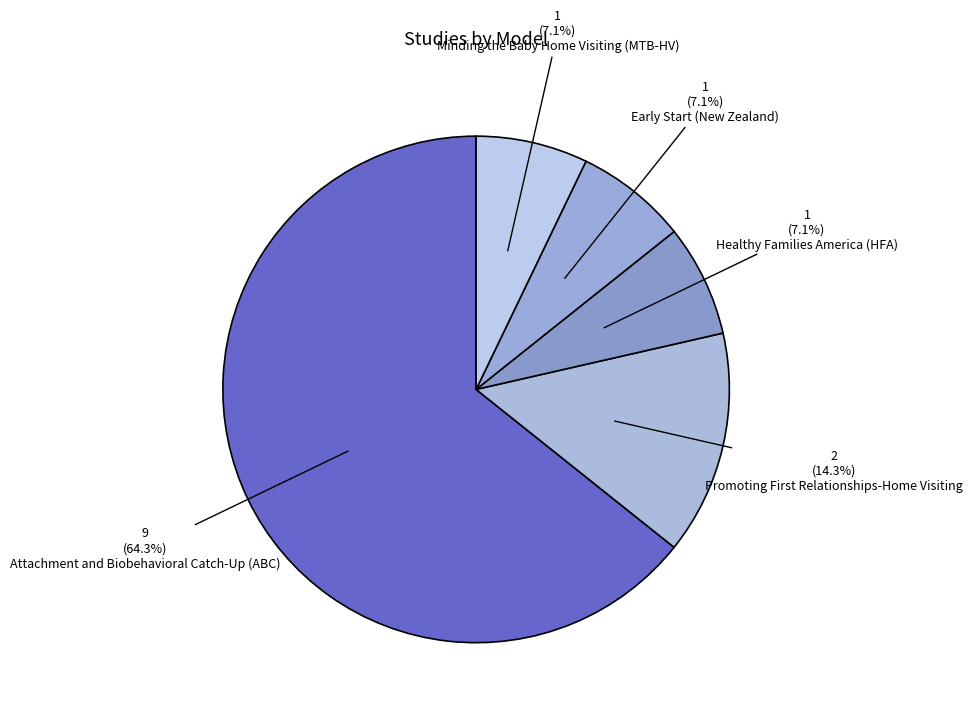

What percentage is the Healthy Families America (HFA) slice, to the nearest percent?

7%